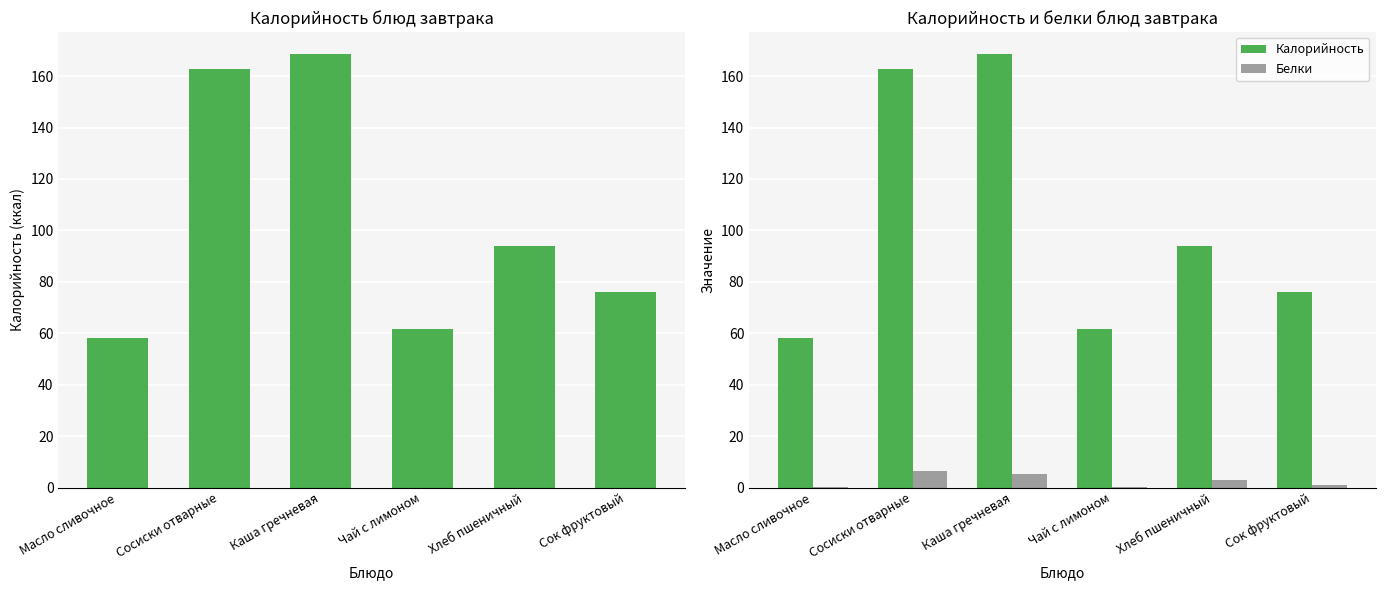

Rank the categories by Калорийность value from lowest to highest.

Масло сливочное, Чай с лимоном, Сок фруктовый, Хлеб пшеничный, Сосиски отварные, Каша гречневая